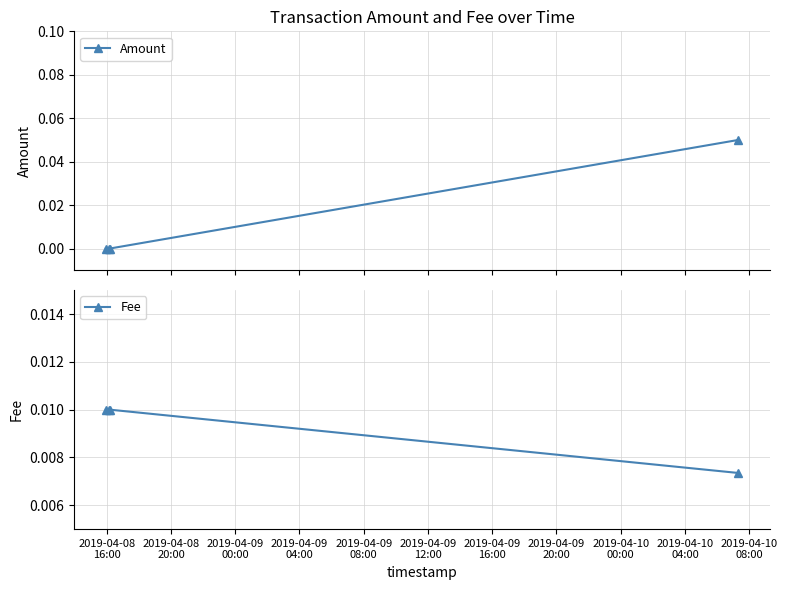

Which series ends up on top after the final intersection of Amount and Fee?

Amount